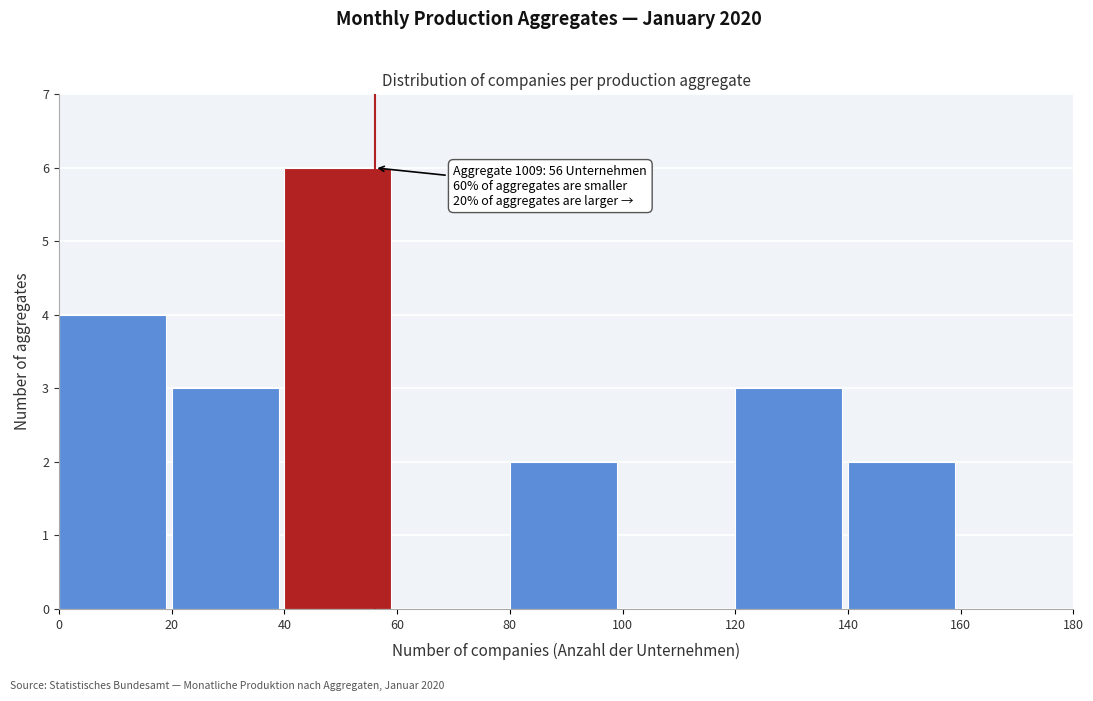

Over which range of the x-axis is the bar tallest?

40 to 60